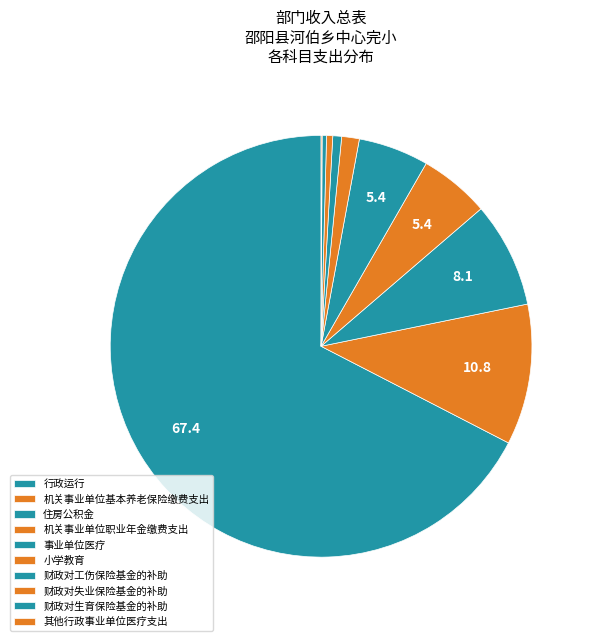

Between 行政运行 and 财政对失业保险基金的补助, which is larger?

行政运行